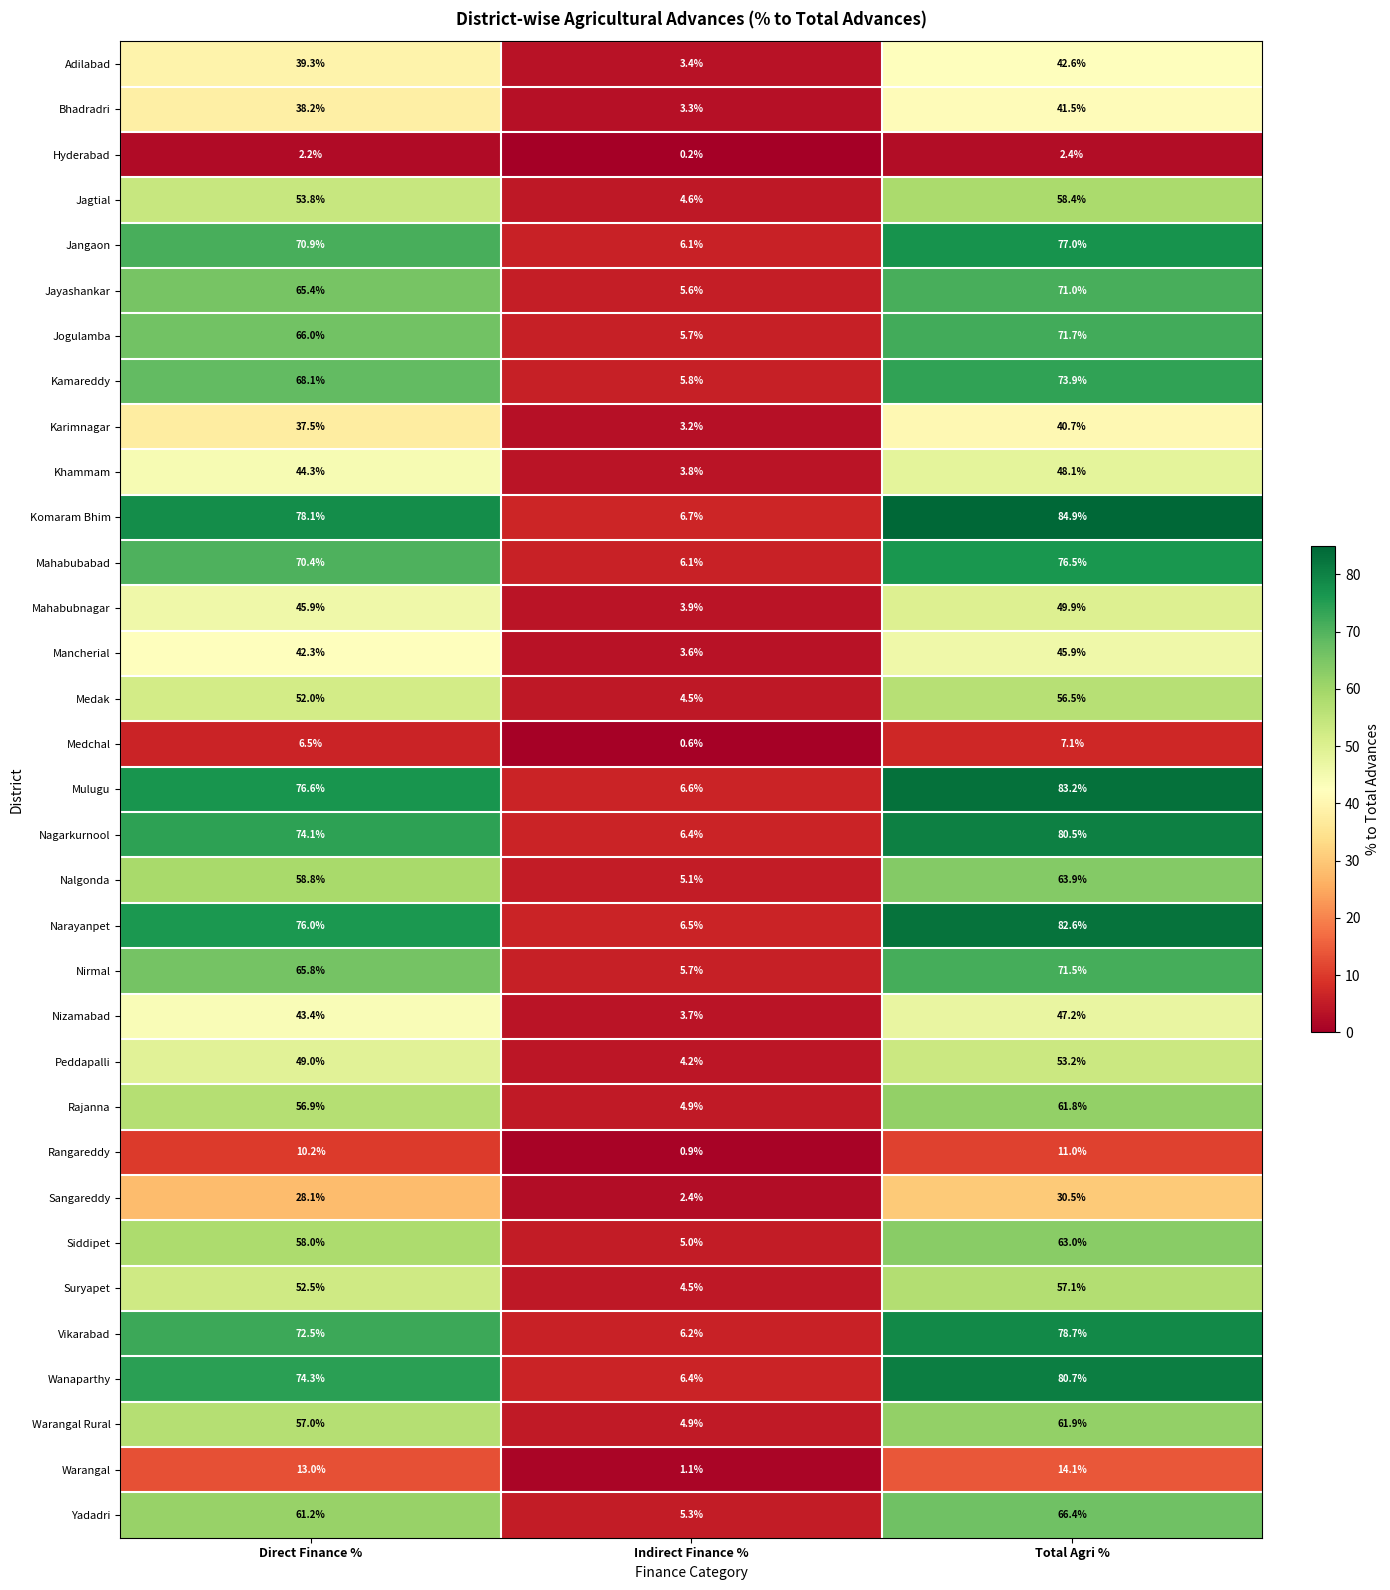

What is the smallest value displayed?

0.2